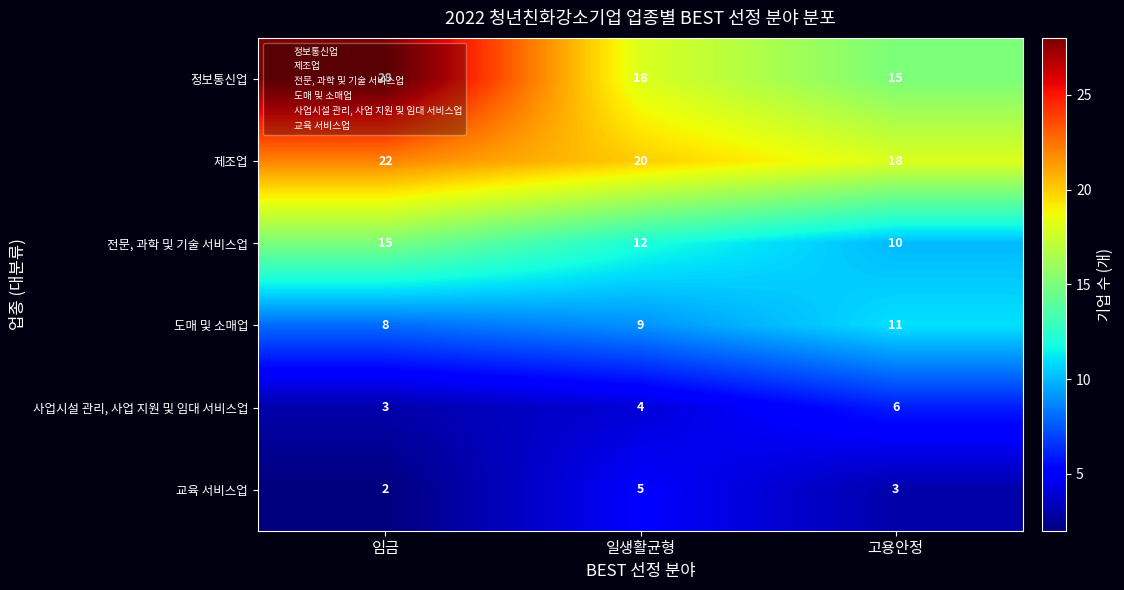

List the series in order of their peak value, lowest first.

교육 서비스업, 사업시설 관리, 사업 지원 및 임대 서비스업, 도매 및 소매업, 전문, 과학 및 기술 서비스업, 제조업, 정보통신업